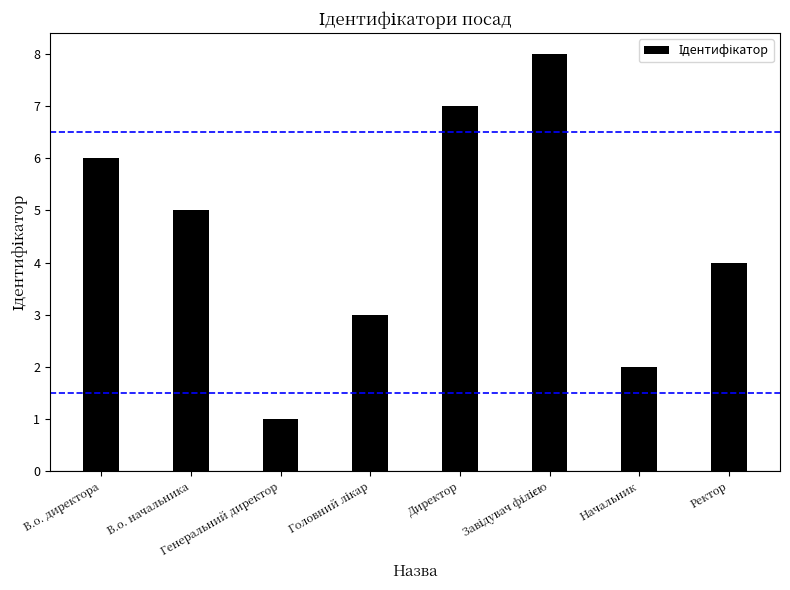

What is the maximum value shown in the chart?

8